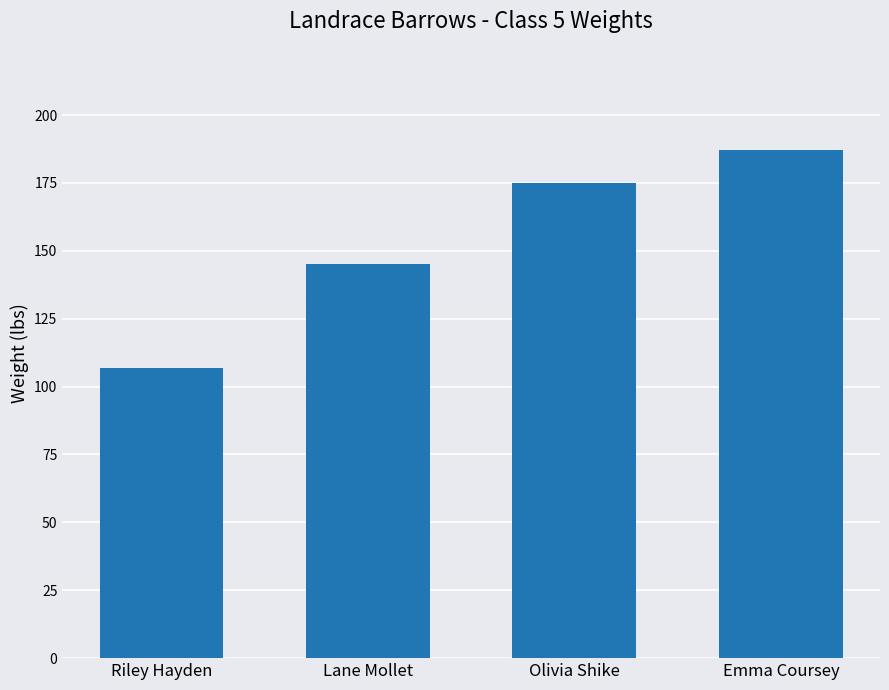

Is it true that the value at Lane Mollet is 69?

False